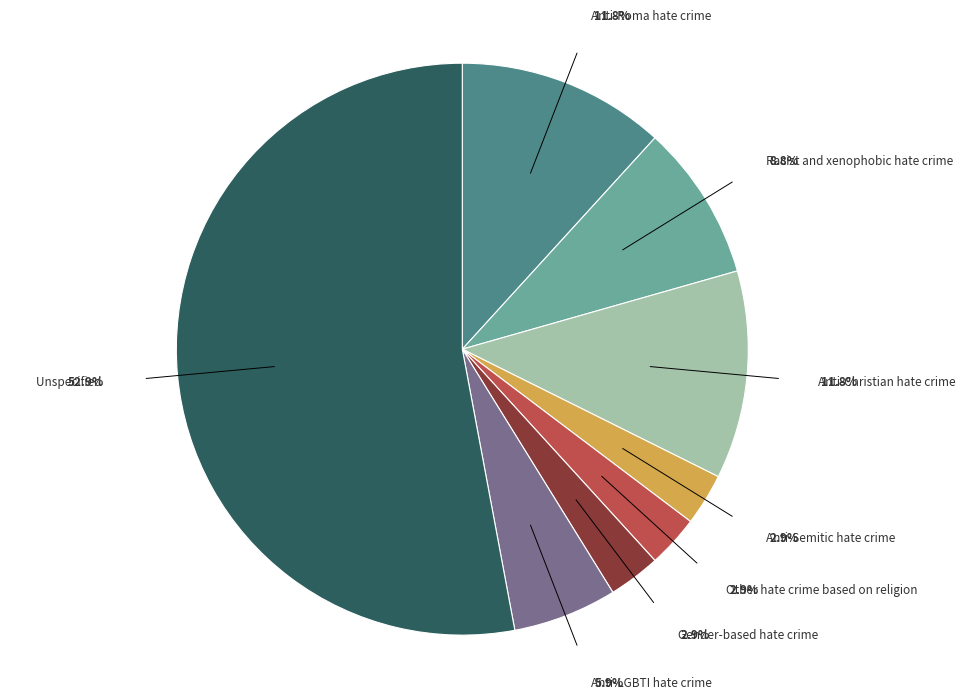

Is there a majority slice in this chart?

Yes